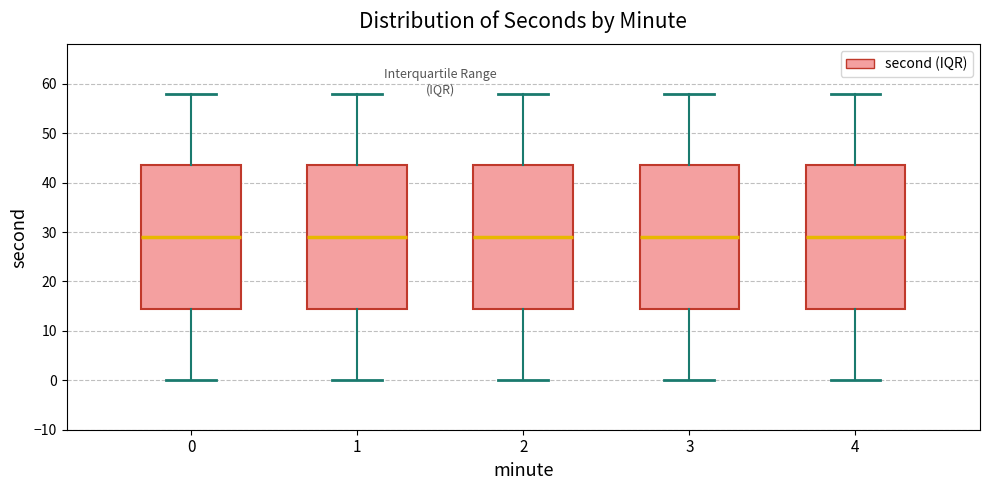

Reading left to right, transcribe this box plot: for each box, give where its median line is, the range the box spans, and where its two whiskers end, as read against the y-axis. The values are not printed on the chart, so give them approximately, as read against the axis.

0: median 29, box 15 to 44, whiskers 0 to 58
1: median 29, box 15 to 44, whiskers 0 to 58
2: median 29, box 15 to 44, whiskers 0 to 58
3: median 29, box 15 to 44, whiskers 0 to 58
4: median 29, box 15 to 44, whiskers 0 to 58